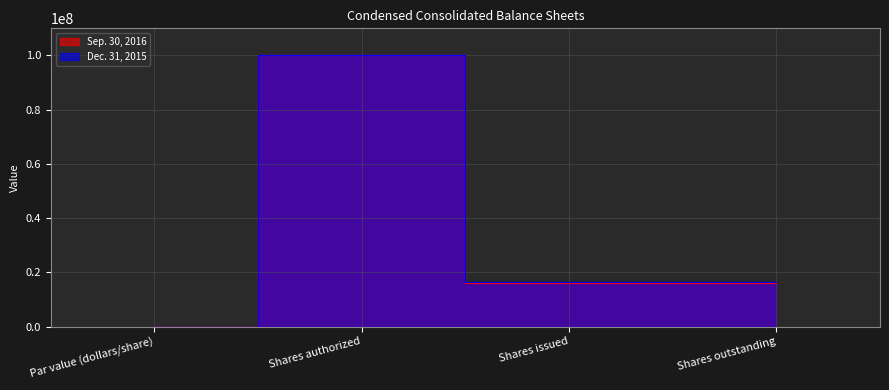

Rank the series by their maximum value, from highest to lowest.

Sep. 30, 2016, Dec. 31, 2015